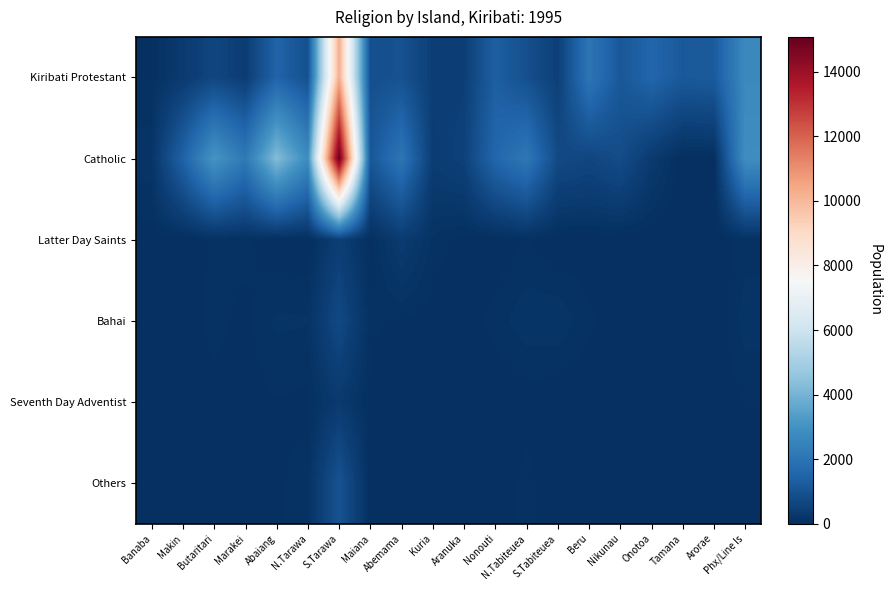

How many series are shown in this chart?

6